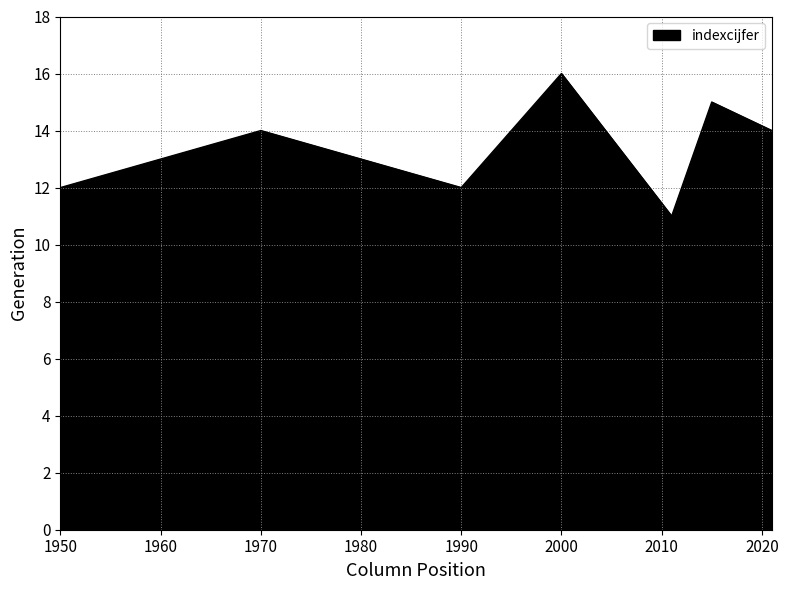

What is the maximum value shown in the chart?

16